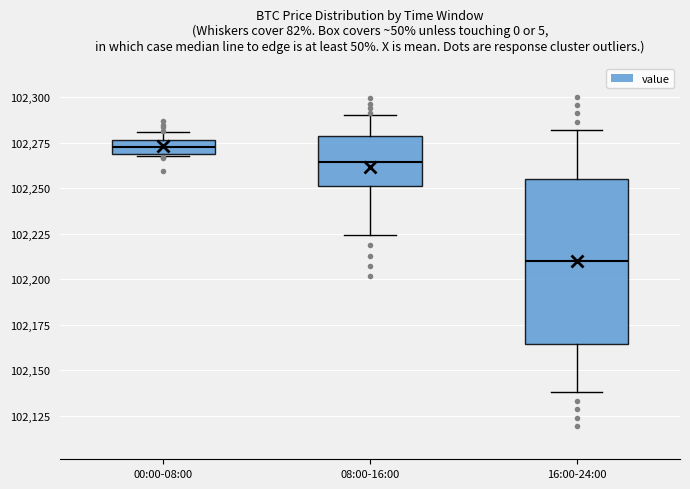

Reading left to right, read every box against the y-axis: the position of its median line, the range the box covers, and the ends of its whiskers. The values are not printed on the chart, so give them approximately, as read against the axis.

00:00-08:00: median 102275 (inside the box), box 102270 to 102275, whiskers 102270 to 102280
08:00-16:00: median 102265, box 102250 to 102280, whiskers 102225 to 102290
16:00-24:00: median 102210, box 102165 to 102255, whiskers 102140 to 102280